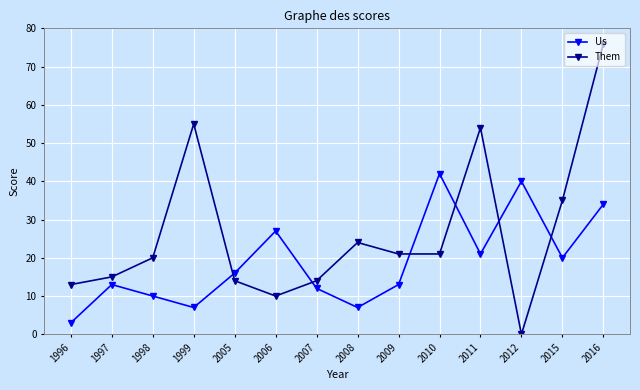

Reading left to right, list all the values displayed in this chart.

Us: 3	13	10	7	16	27	12	7	13	42	21	40	20	34
Them: 13	15	20	55	14	10	14	24	21	21	54	0	35	76